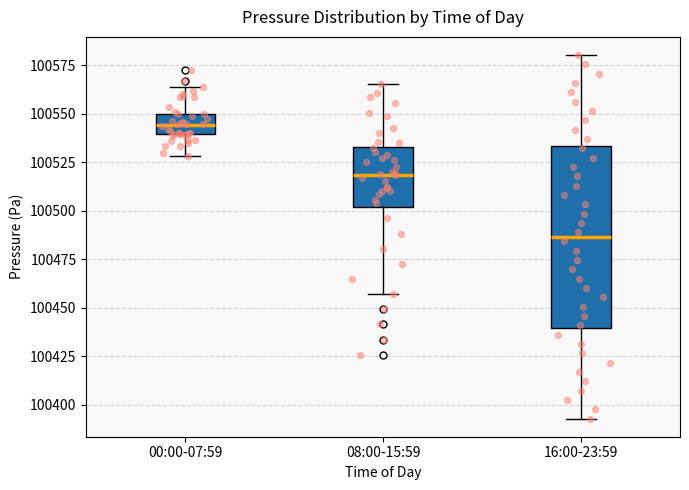

Which box is the tallest, from its lower edge to its upper edge?

16:00-23:59